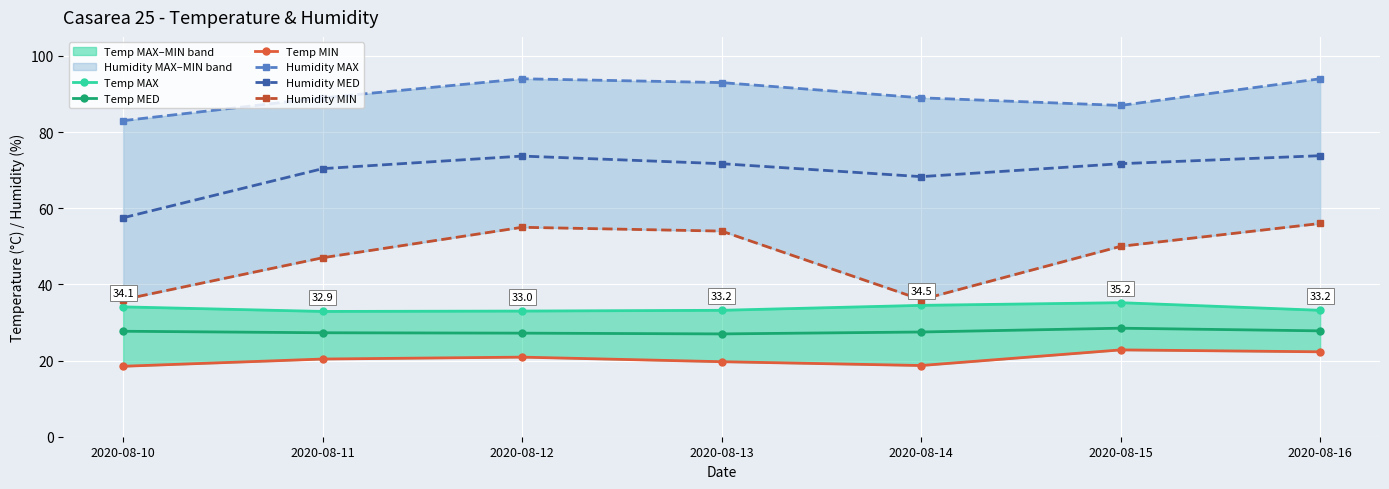

Between 2020-08-11 and 2020-08-15, which series saw the biggest shift?

Humidity MIN